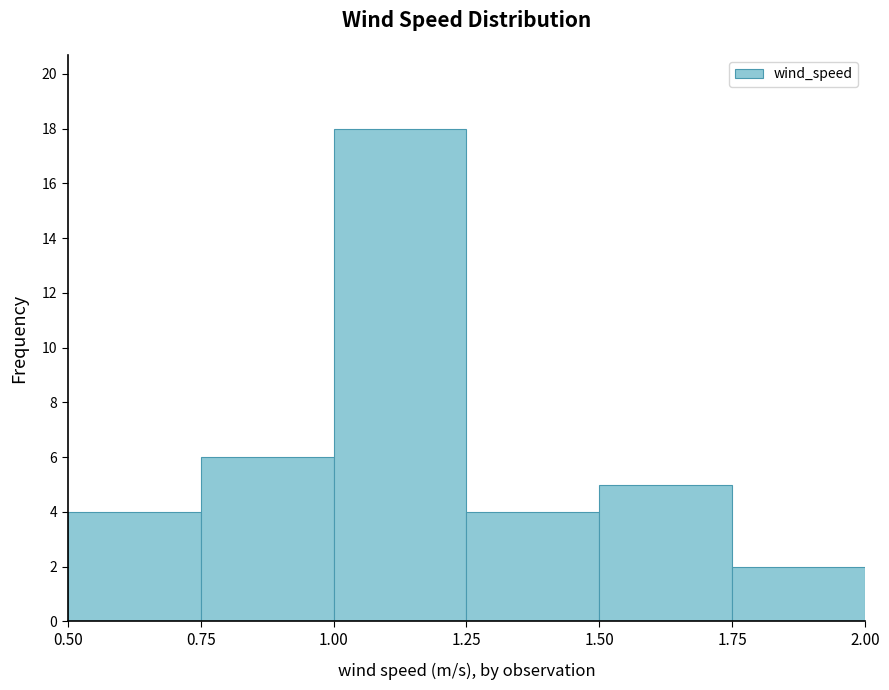

What is the change in value from 0.75 to 1.25?

-2